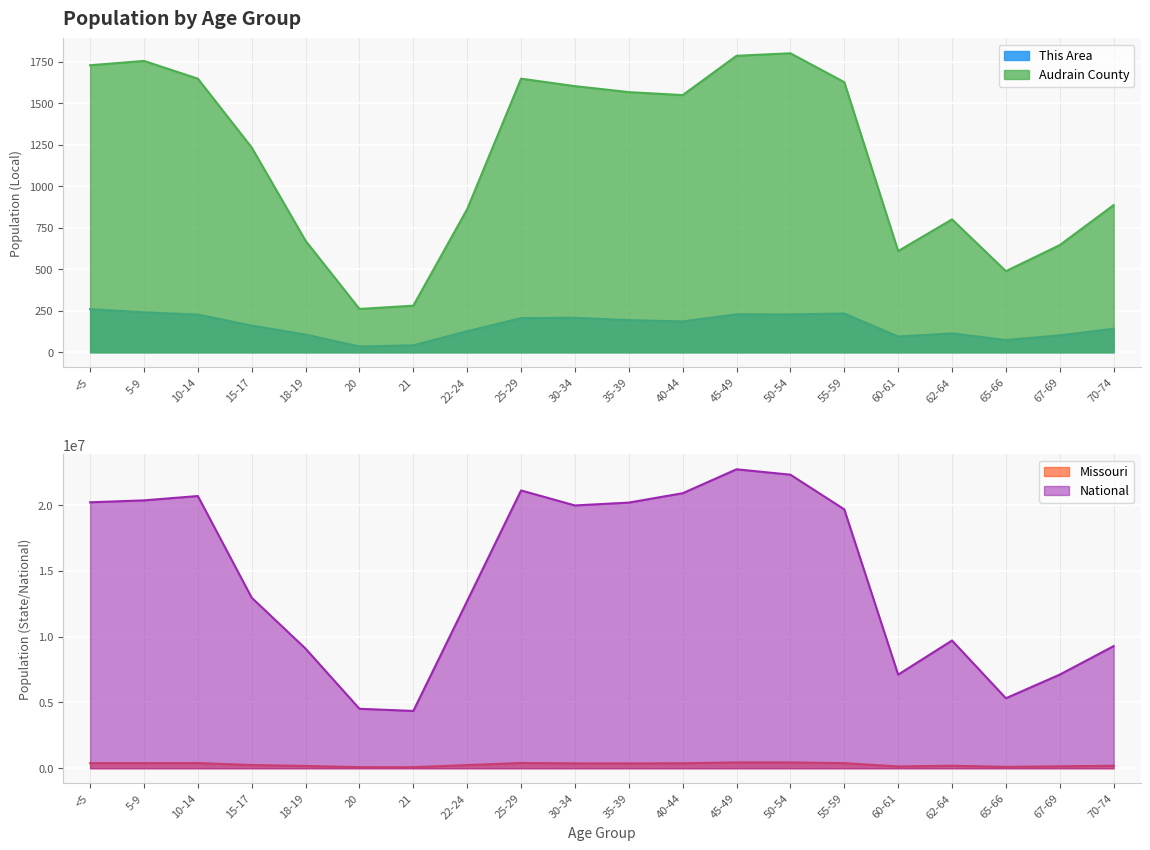

Does the chart display data point markers on the line(s)?

No